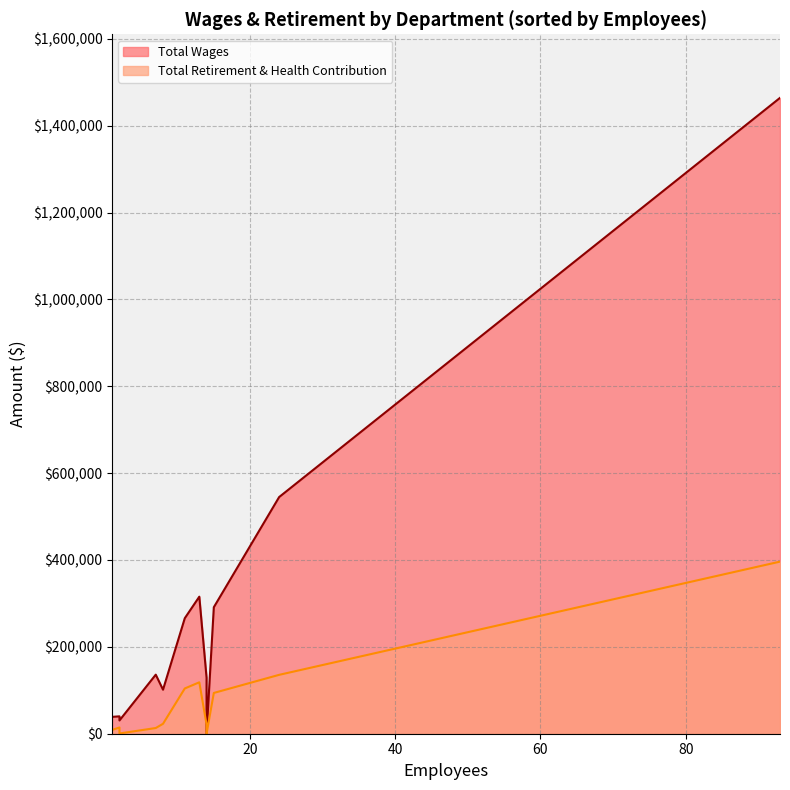

True or false: Total Wages and Total Retirement & Health Contribution cross at least once.

False